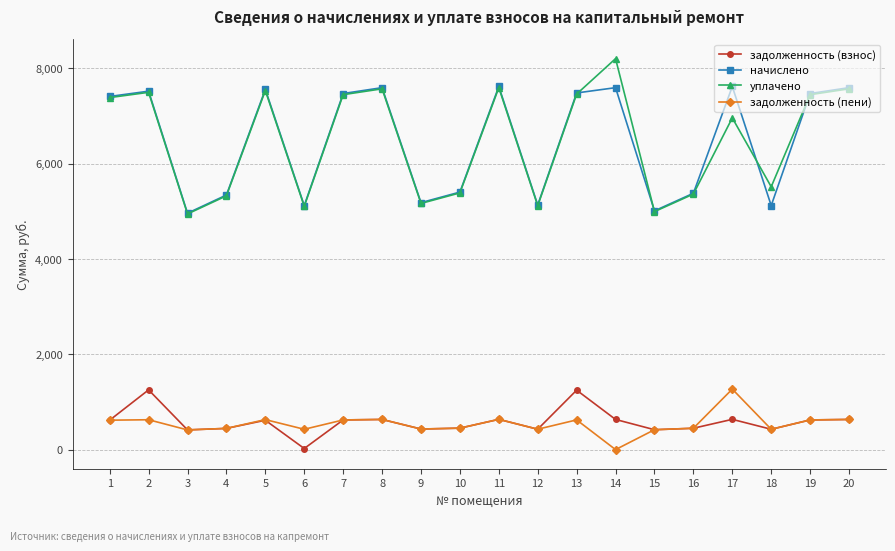

What is the difference between the highest and lowest values at 3?

4548.3